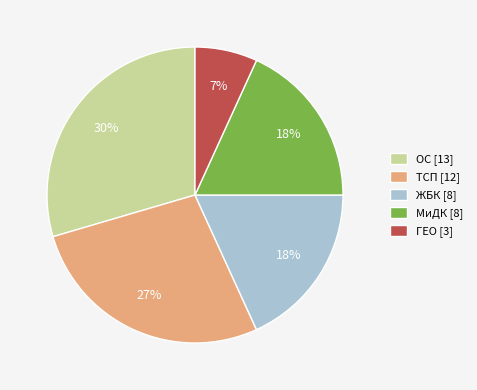

How many slices are in this pie chart?

5